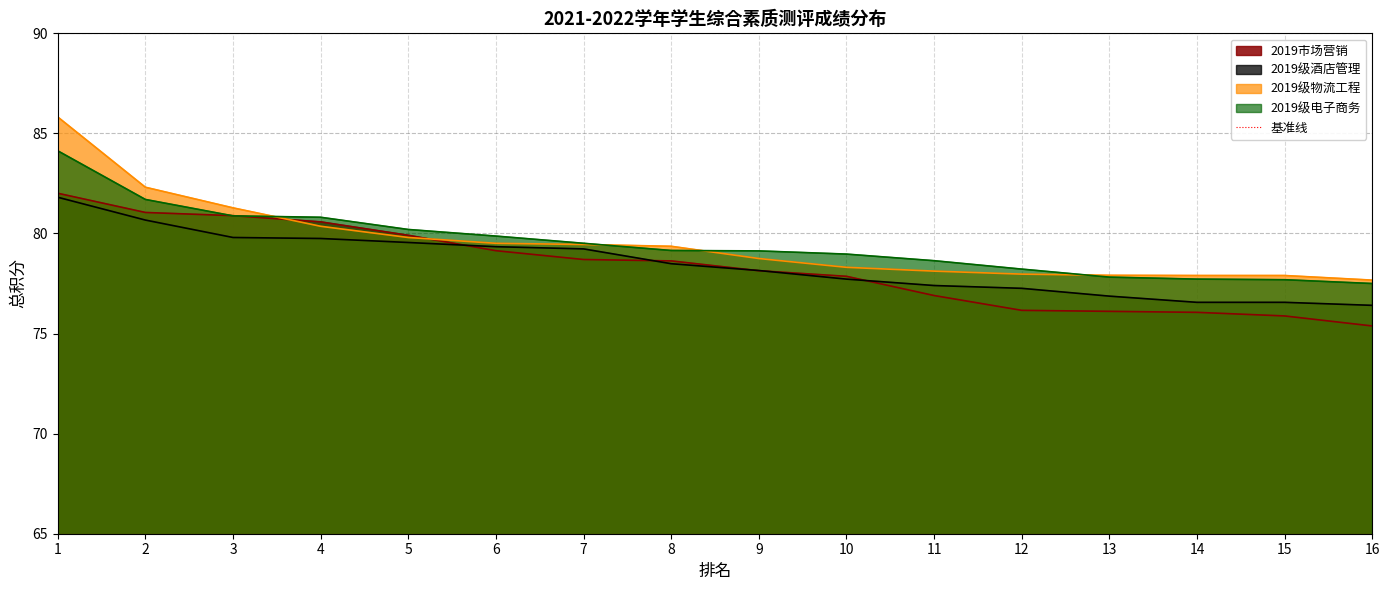

What is the average value of the 2019市场营销 series?

78.3